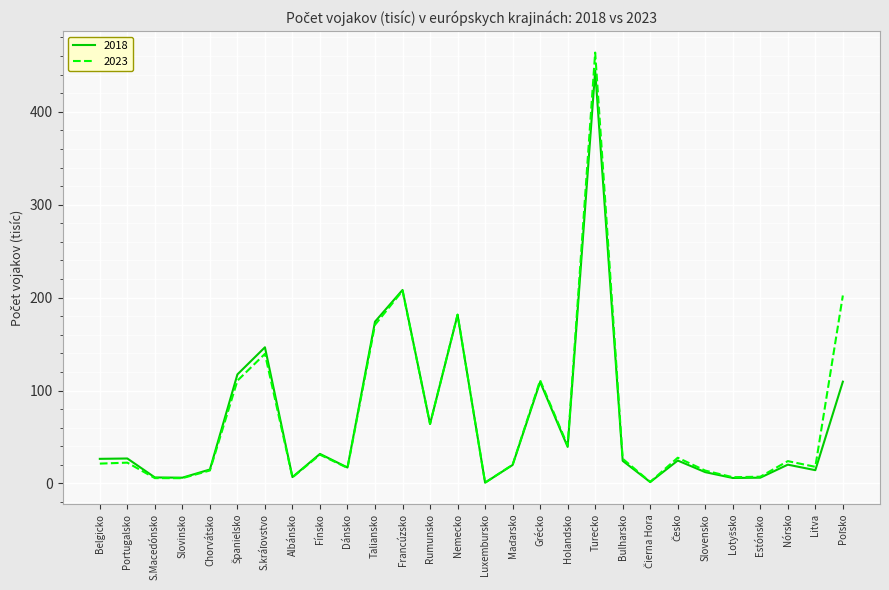

What position from the left is Taliansko?

11